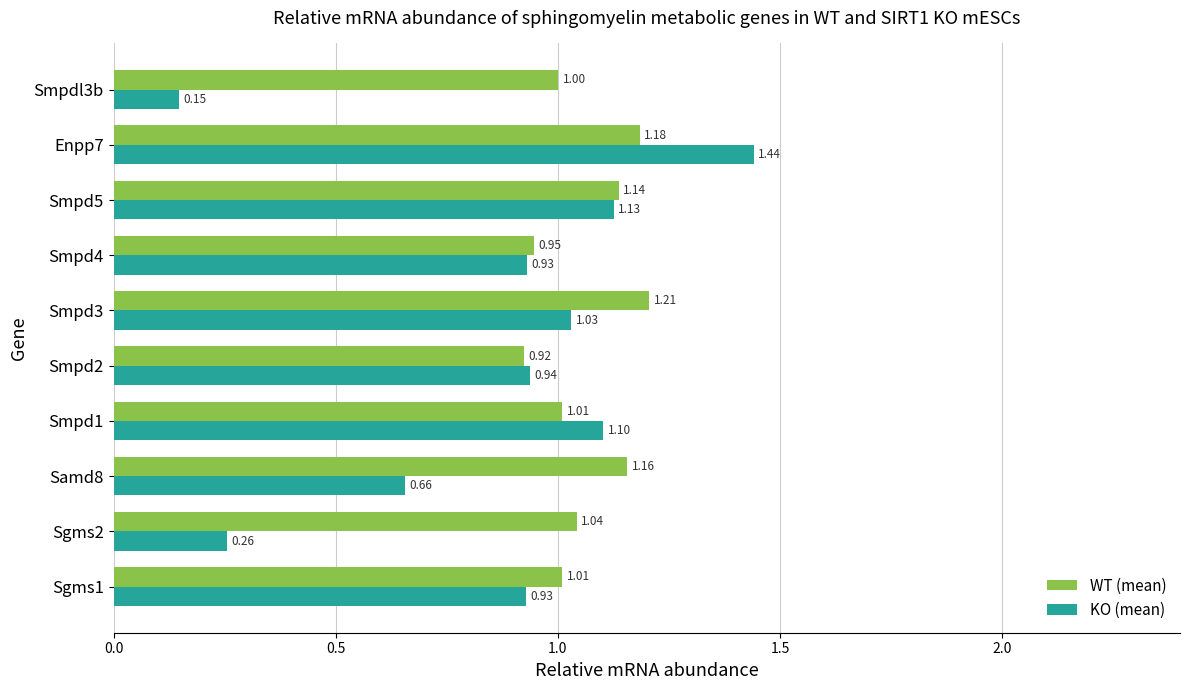

At Smpd5, list the series in order from largest to smallest.

WT (mean), KO (mean)